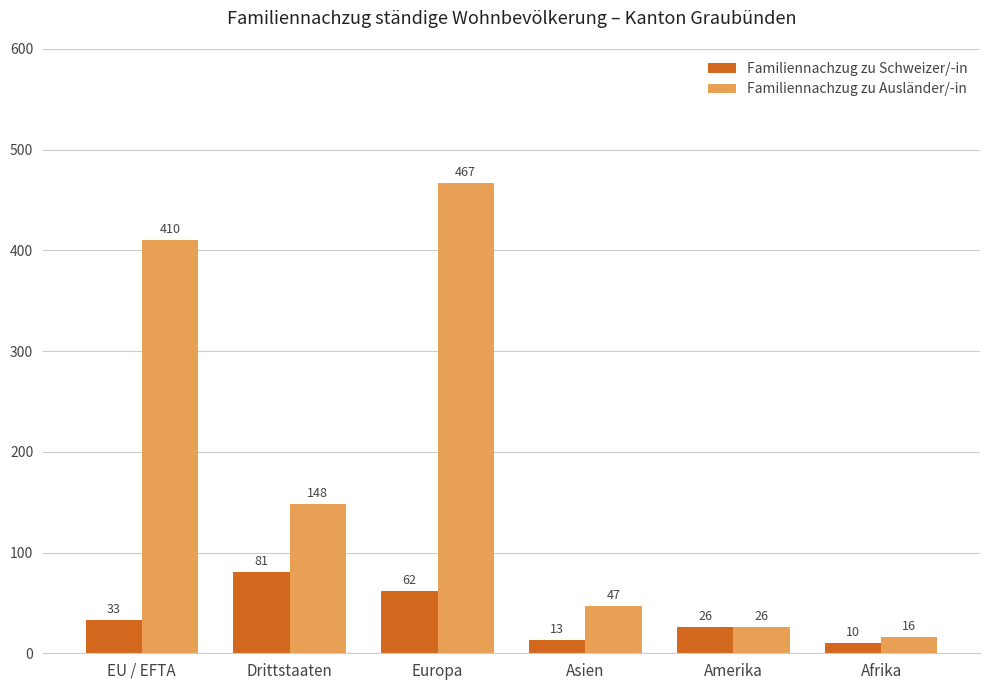

What is the total value across all series at Drittstaaten?

229